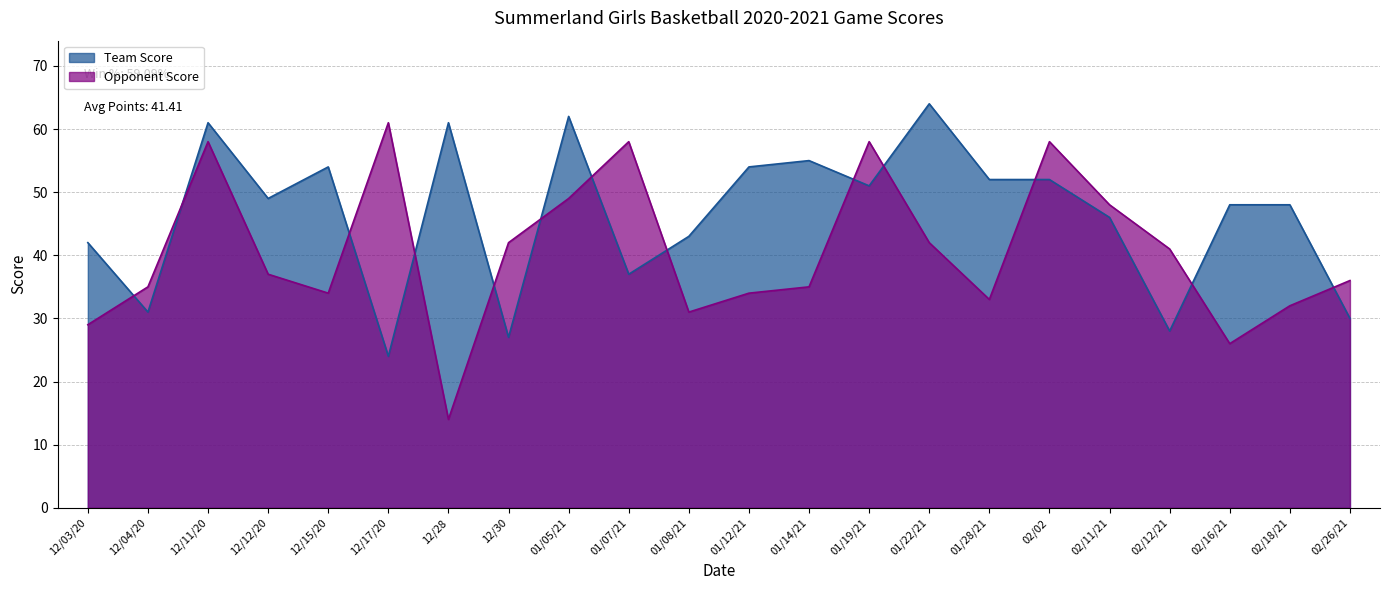

What is the spread (max minus min) of values at 12/12/20?

12